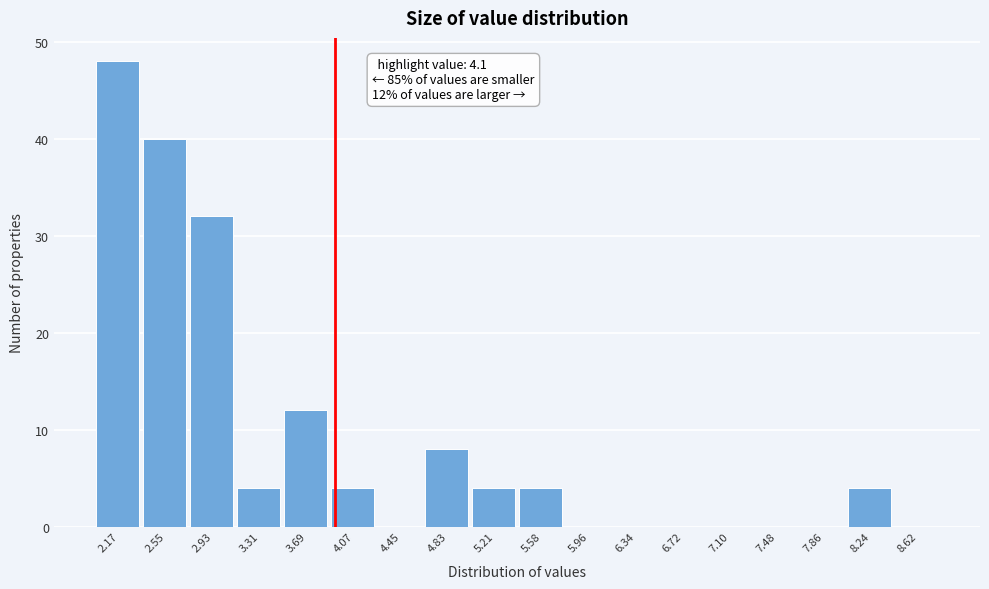

Reading right to left, transcribe all the data shown in this chart.

8.62=0	8.24=4	7.86=0	7.48=0	7.10=0	6.72=0	6.34=0	5.96=0	5.58=4	5.21=4	4.83=8	4.45=0	4.07=4	3.69=12	3.31=4	2.93=32	2.55=40	2.17=48